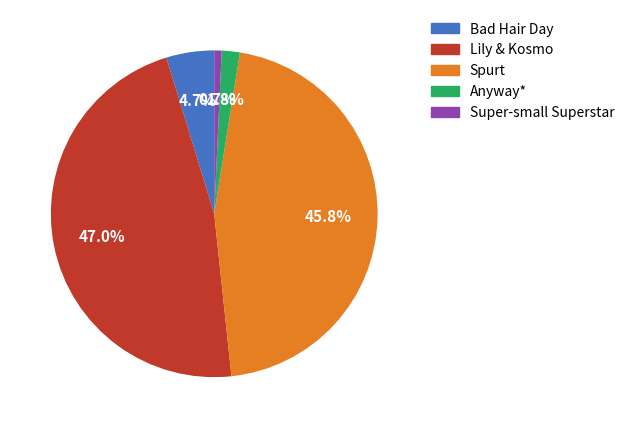

How many segments does this pie chart have?

5